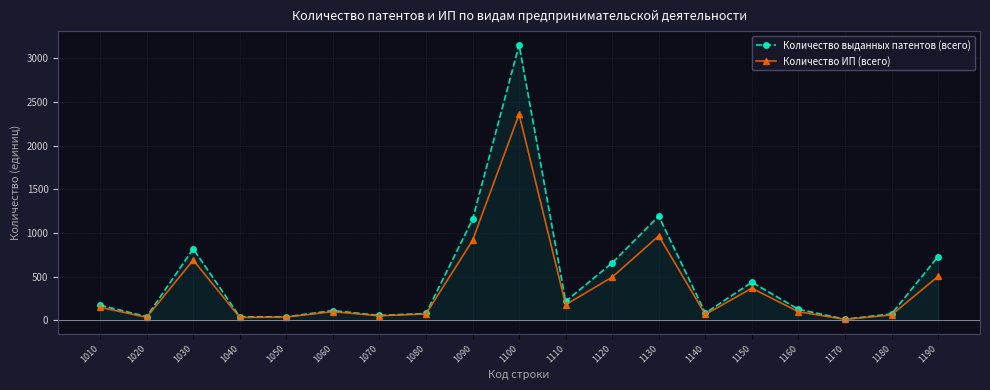

Where is Количество ИП (всего) nearest to the value 1184?

1130